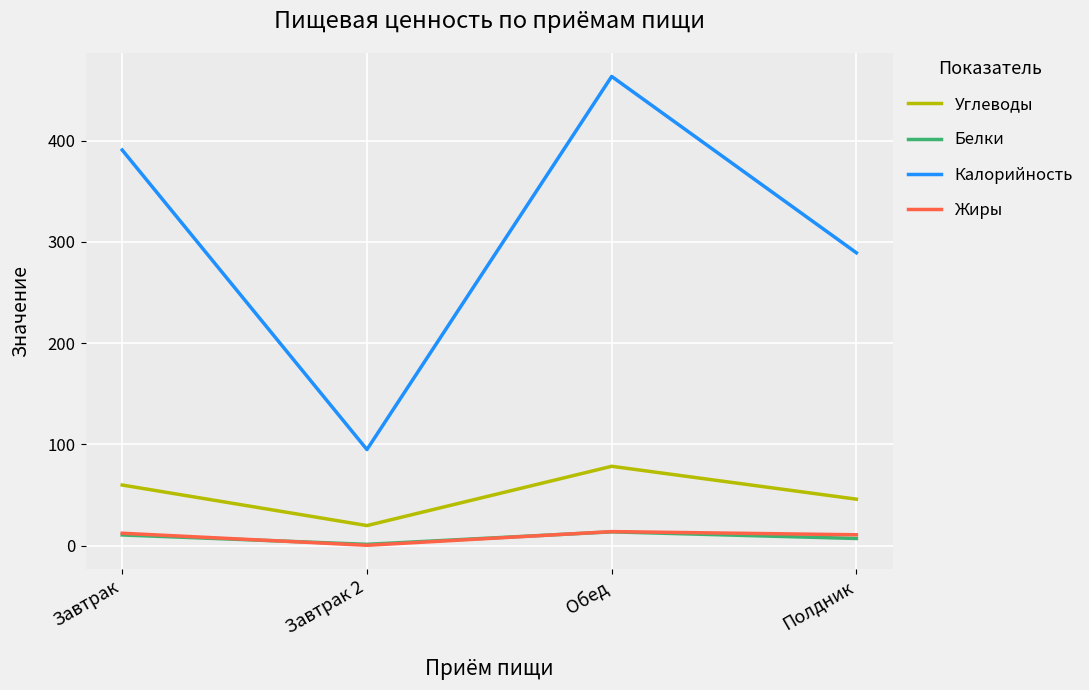

What is the sum of the Калорийность values at Завтрак and Полдник?

680.0